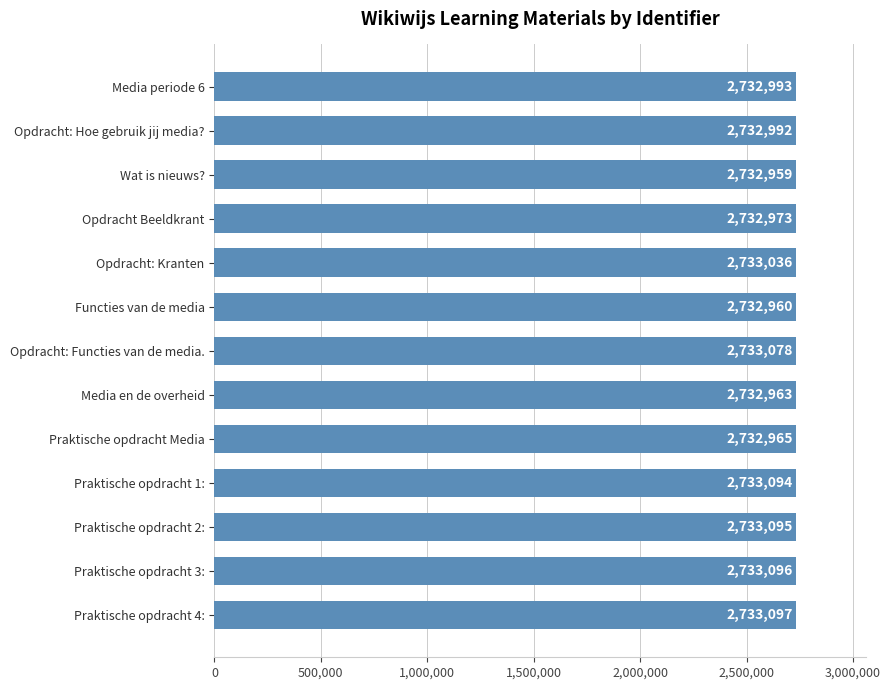

Count the number of categories in the chart.

13